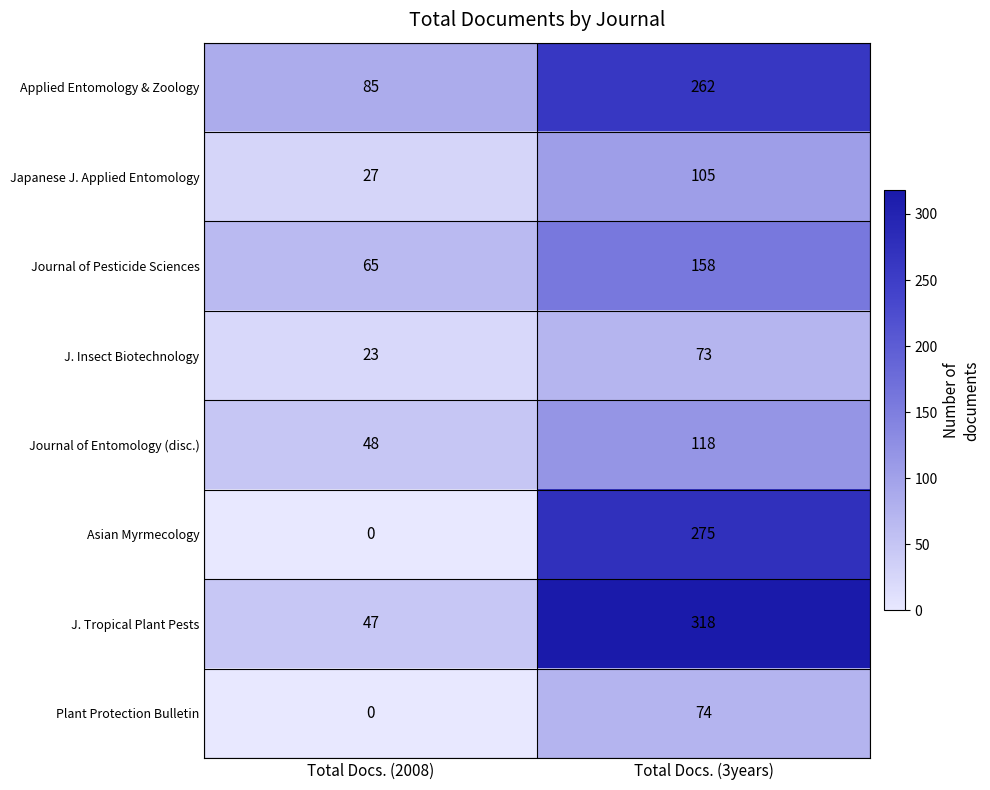

What is the approximate value of Journal of Entomology (disc.) at Total Docs. (2008)?

48